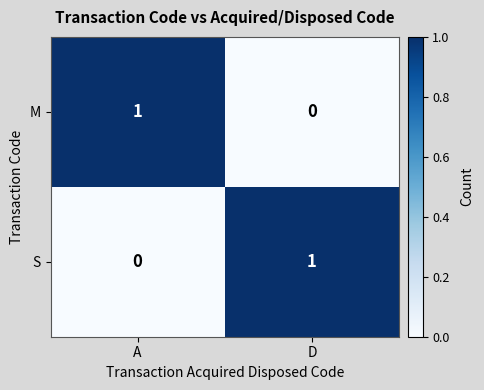

The value of M at A is 1. True or false?

True